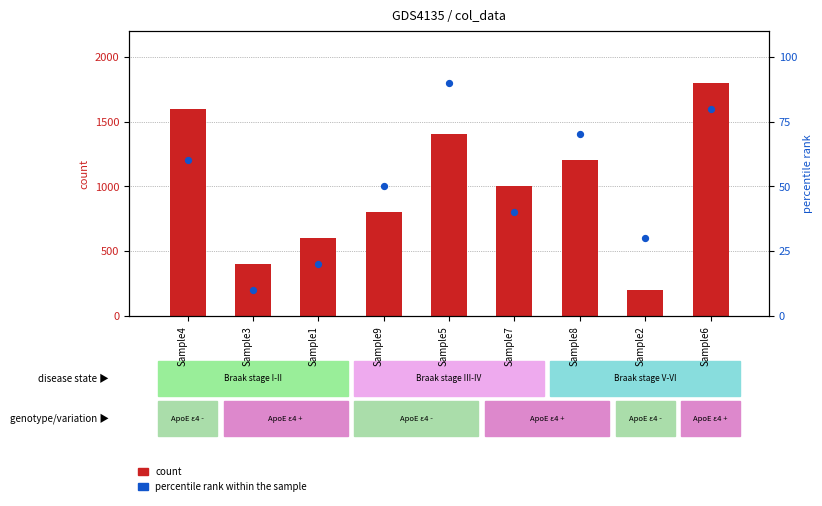

Which series contains the lowest Y value?

percentile rank within the sample